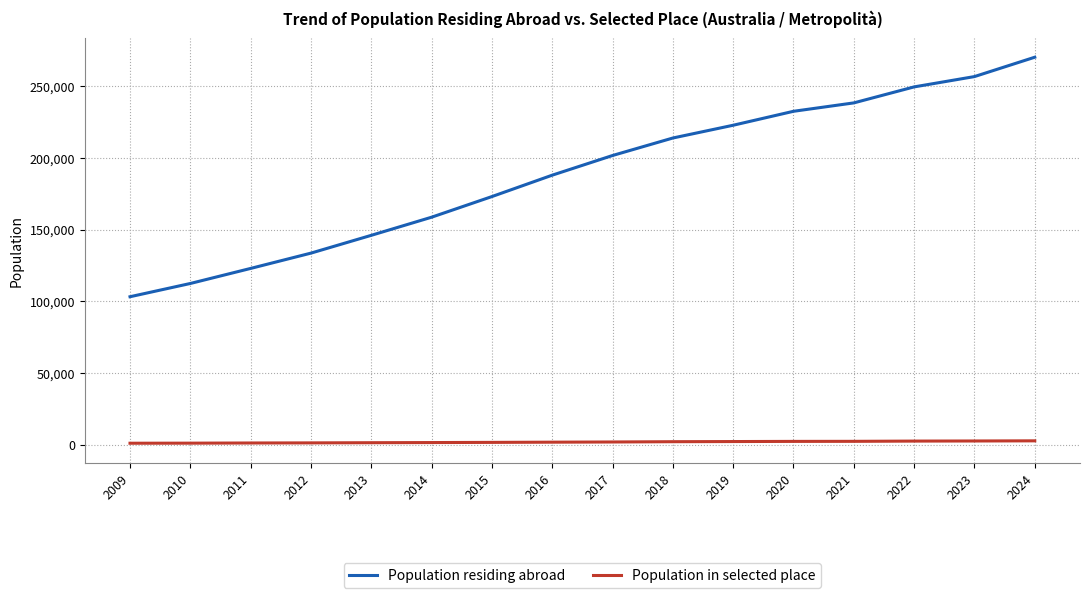

What is the minimum value for Population residing abroad?

103269